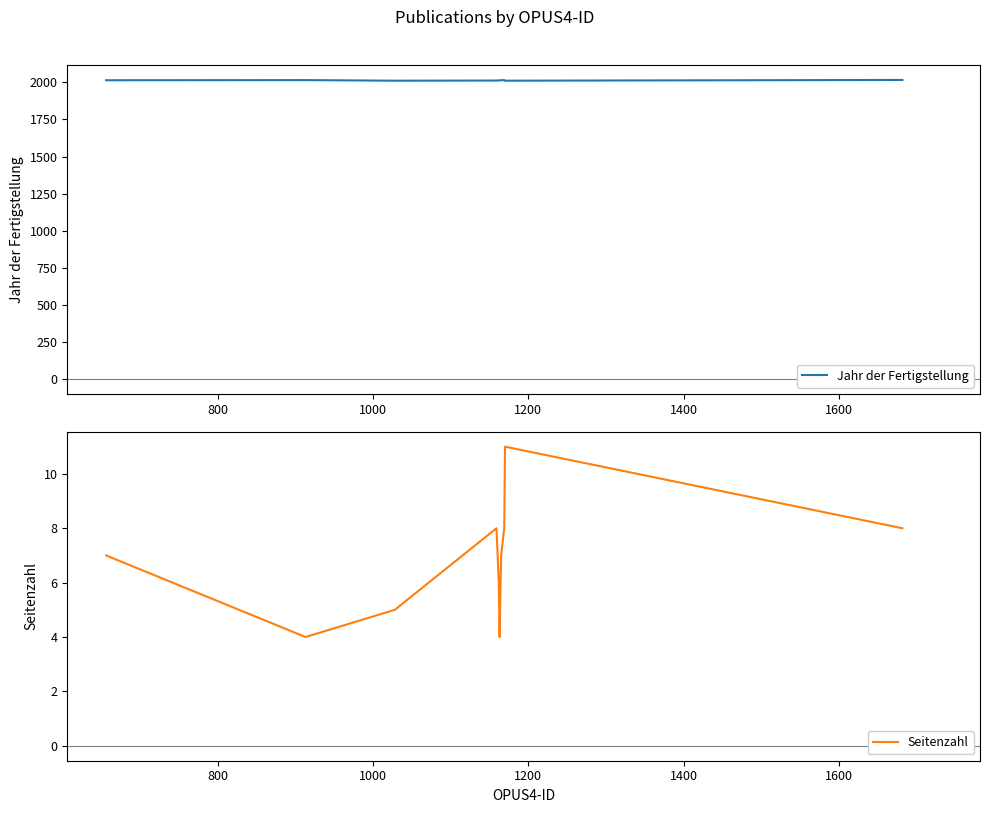

What is the highest value of the Jahr der Fertigstellung series?

2016